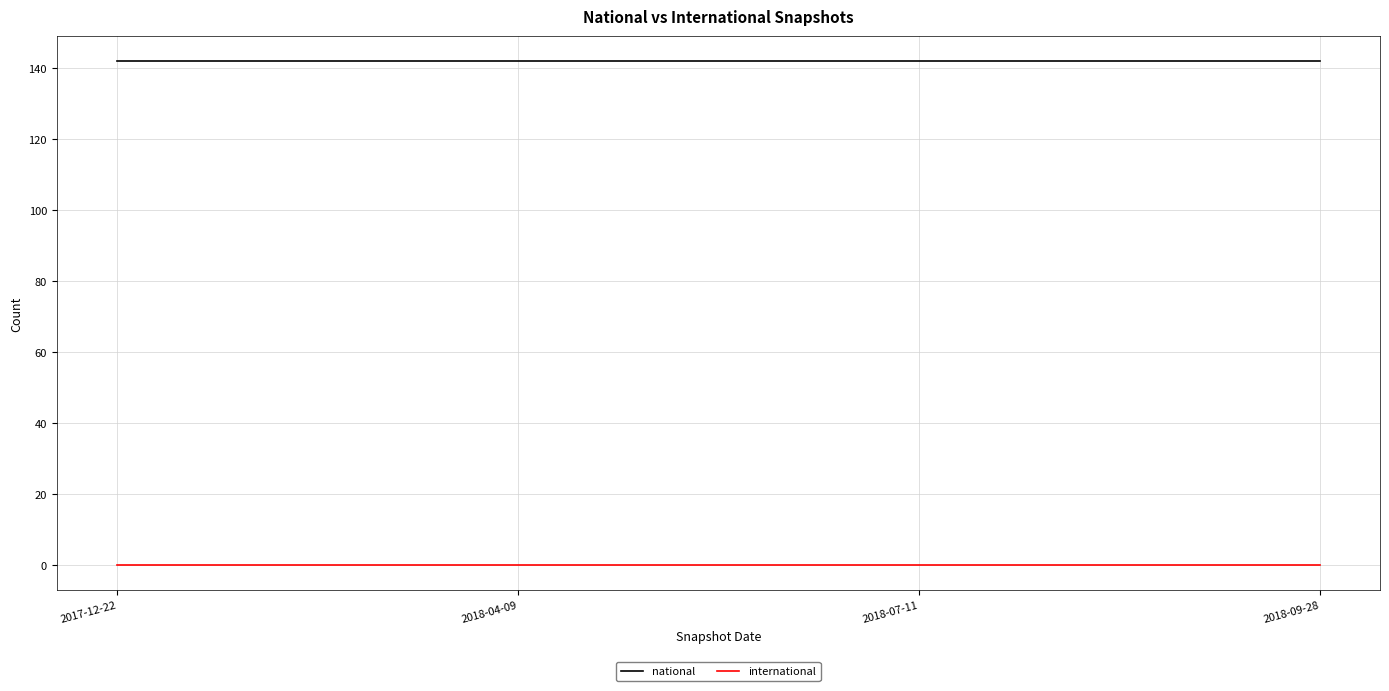

List the series in order of their overall mean, highest first.

national, international